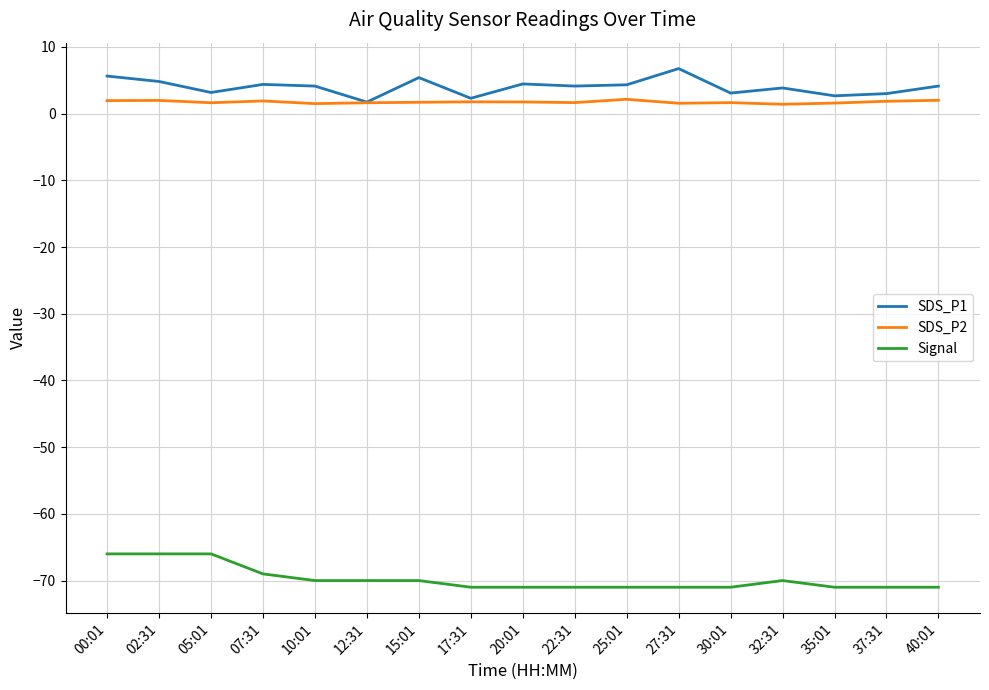

True or false: SDS_P2 and Signal cross at least once.

False